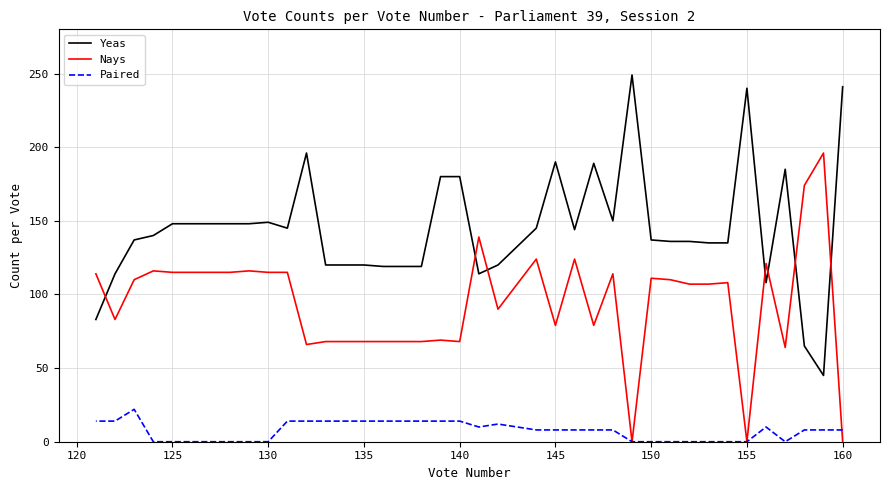

Is the value of Paired at 115 greater than the value of Nays at 30?

No